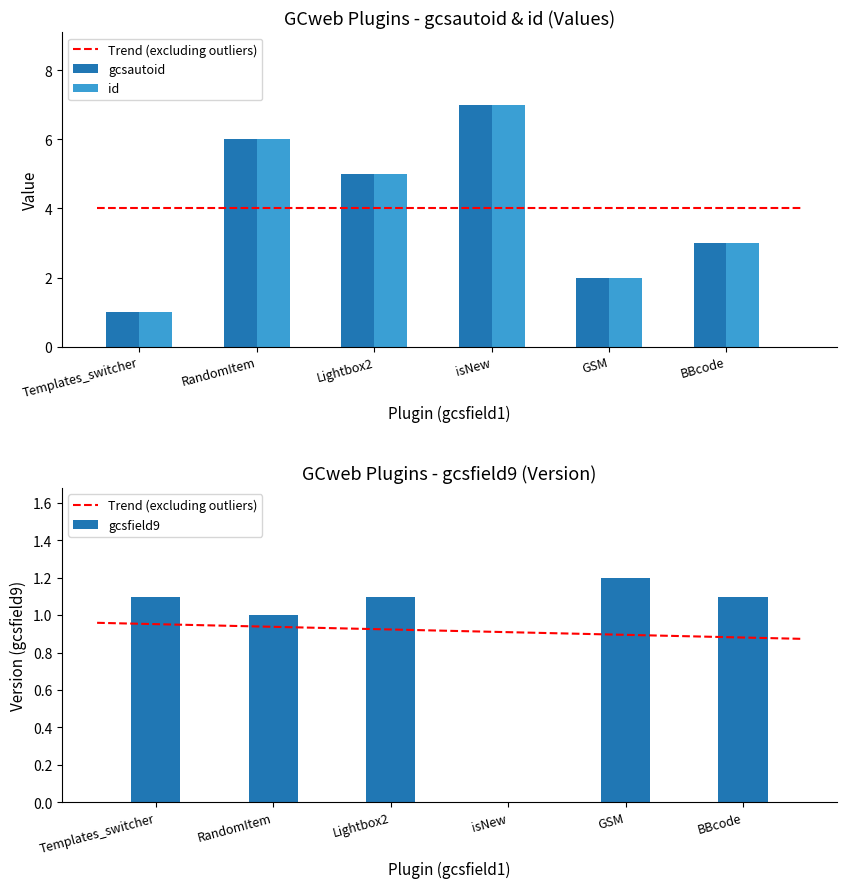

At which category is the sum across all series the highest?

isNew